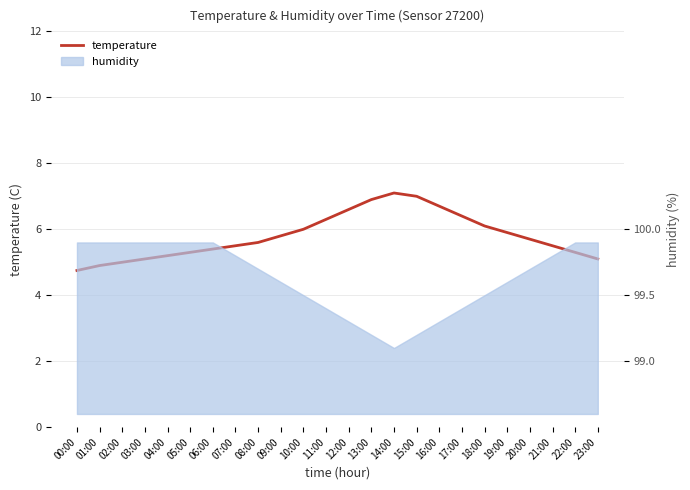

What is the label of the 24th point from the left?

23:00